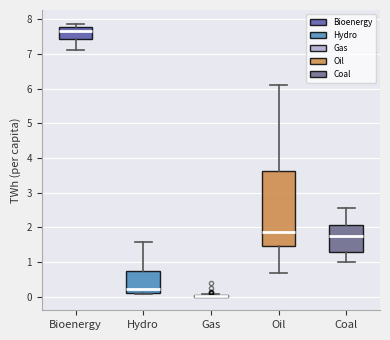

Reading left to right, transcribe this box plot: for each box, give where its median line is, the range the box spans, and where its two whiskers end, as read against the y-axis. The values are not printed on the chart, so give them approximately, as read against the axis.

Bioenergy: median 7.7, box 7.4 to 7.8, whiskers 7.1 to 7.9
Hydro: median 0.2, box 0.1 to 0.7, whiskers 0.1 to 1.6
Gas: box collapsed to a line at 0.0, whiskers 0.0 to 0.1
Oil: median 1.9, box 1.5 to 3.6, whiskers 0.7 to 6.1
Coal: median 1.7, box 1.3 to 2.1, whiskers 1.0 to 2.6